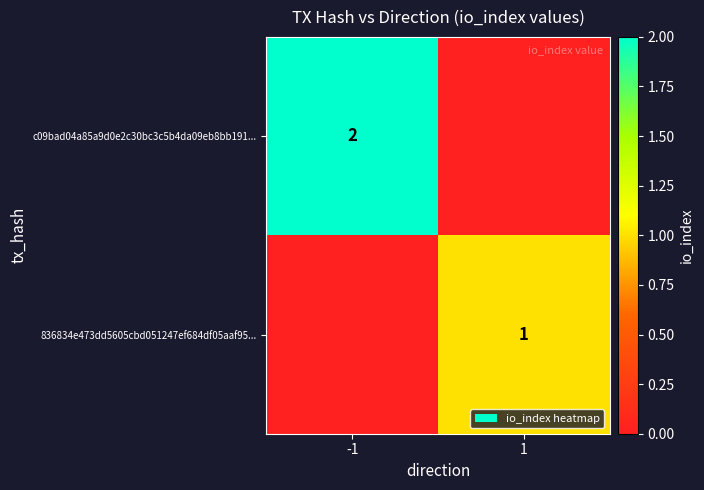

The c09bad04a85a9d0e2c30bc3c5b4da09eb8bb191... series shows 2 at -1. True or false?

True